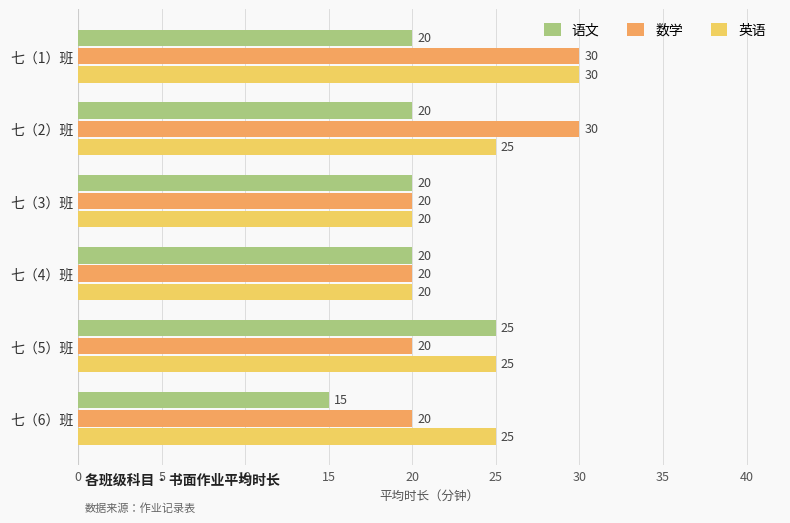

What is the sum of all 语文 values?

120